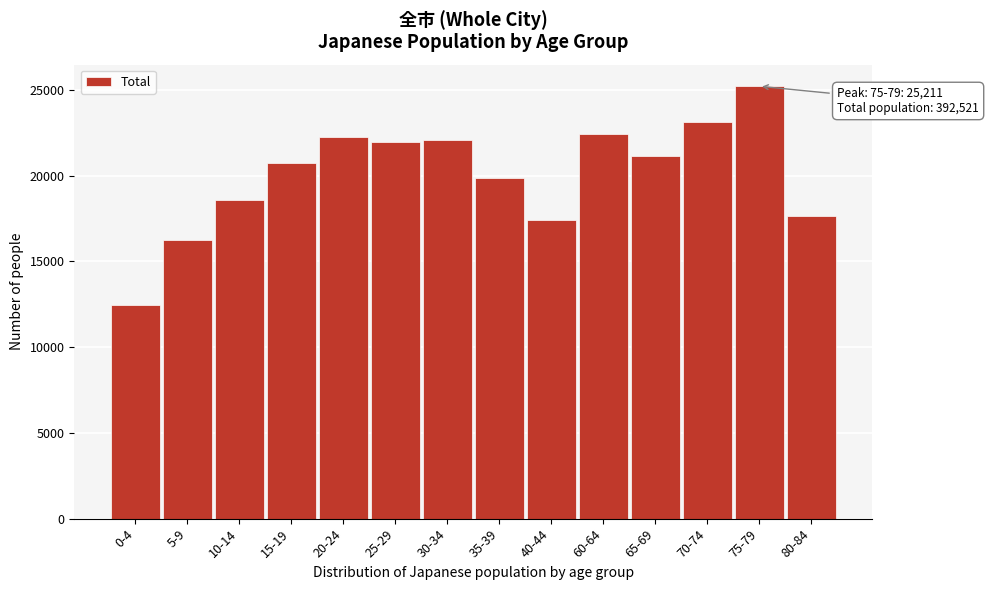

Reading left to right, list all the values displayed in this chart.

0-4=12479	5-9=16271	10-14=18599	15-19=20731	20-24=22255	25-29=21980	30-34=22105	35-39=19890	40-44=17430	60-64=22429	65-69=21131	70-74=23106	75-79=25211	80-84=17652